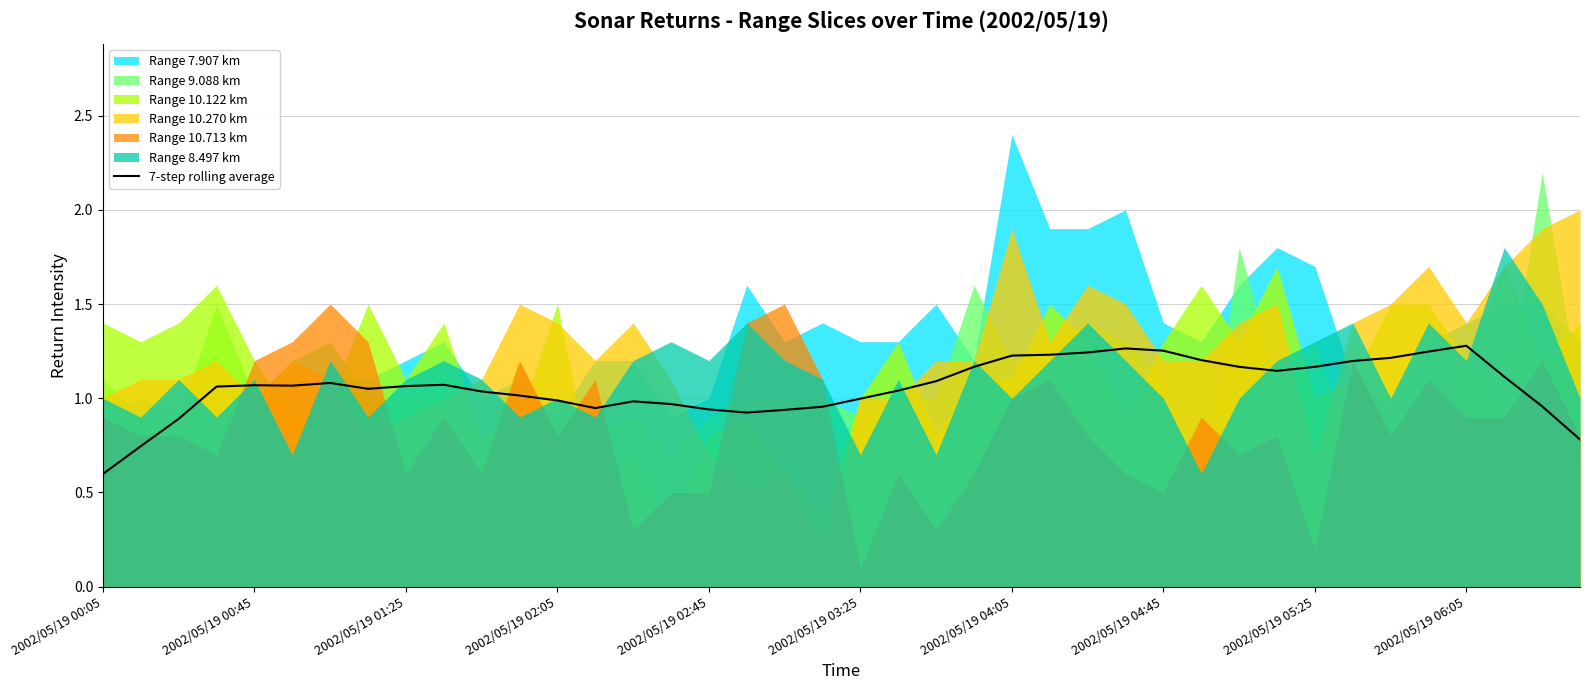

The value at 23 is 1.2. True or false?

True